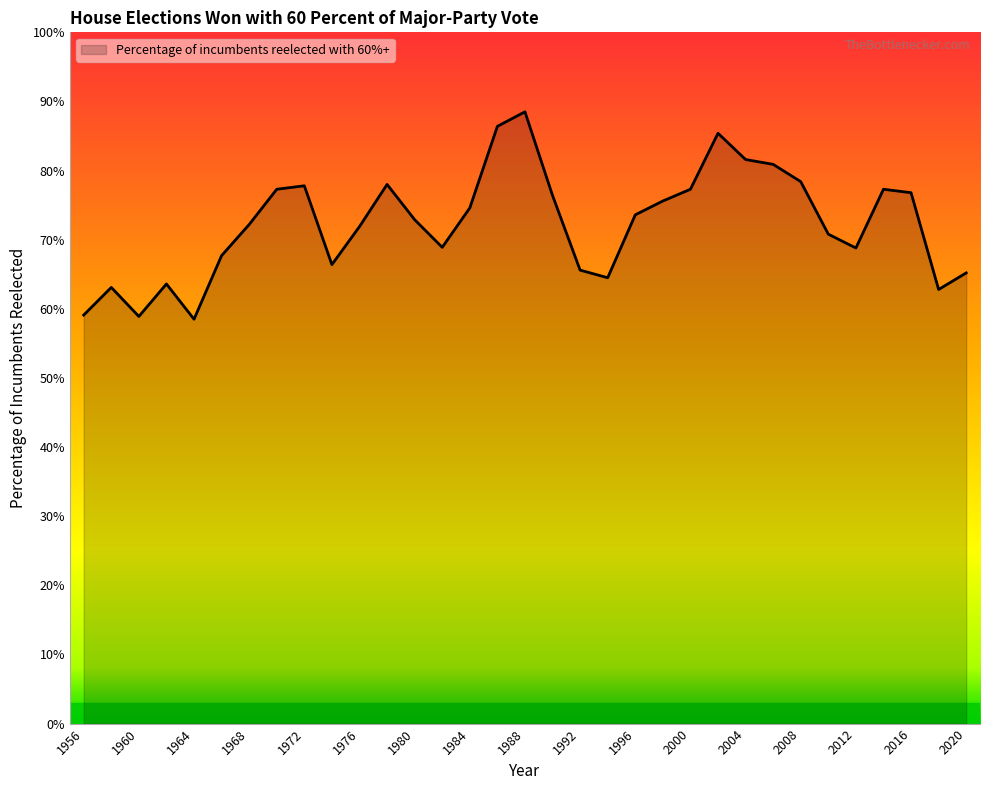

What is the difference between the maximum and minimum values?

30.0